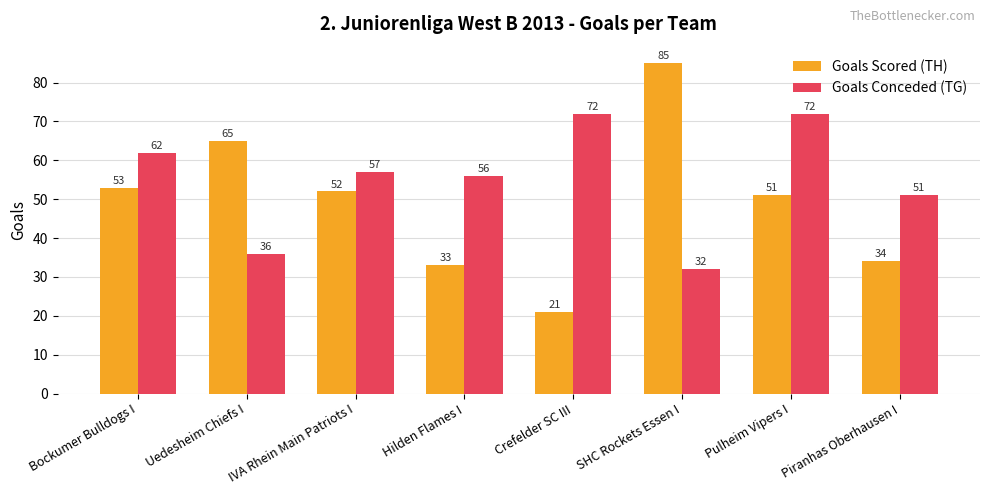

How many bars are there in total?

16